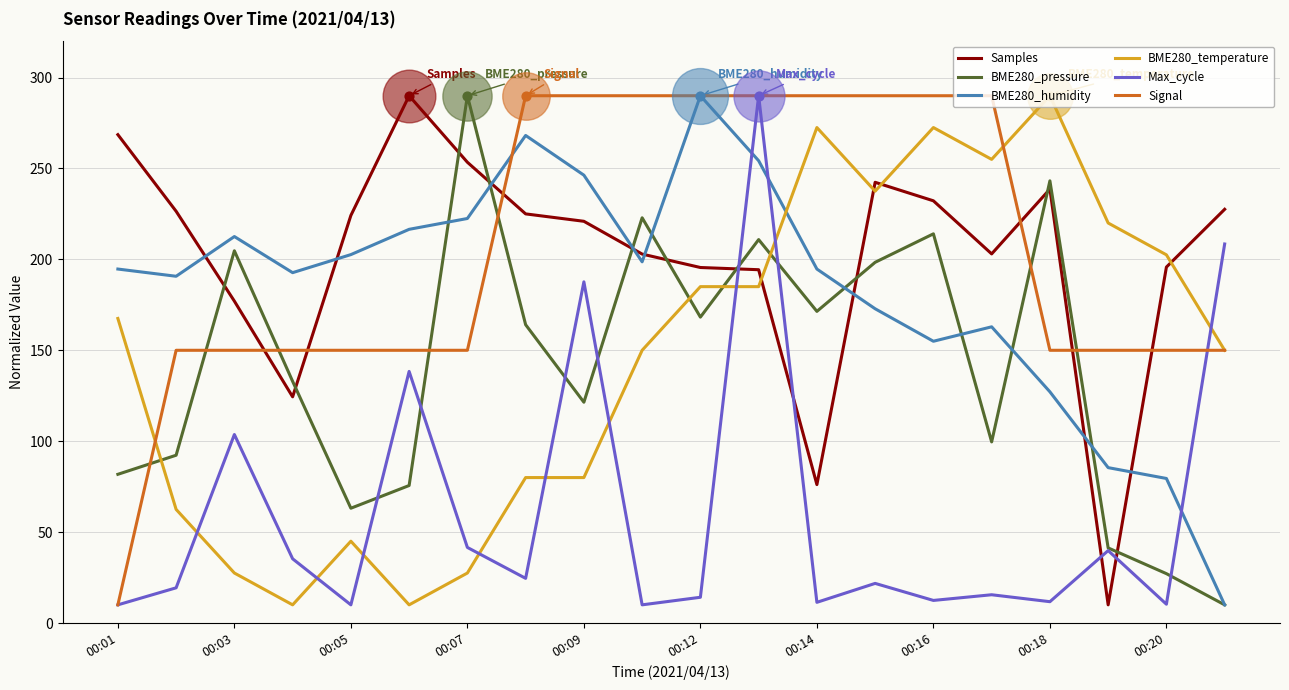

True or false: Max_cycle and Samples cross at least once.

True